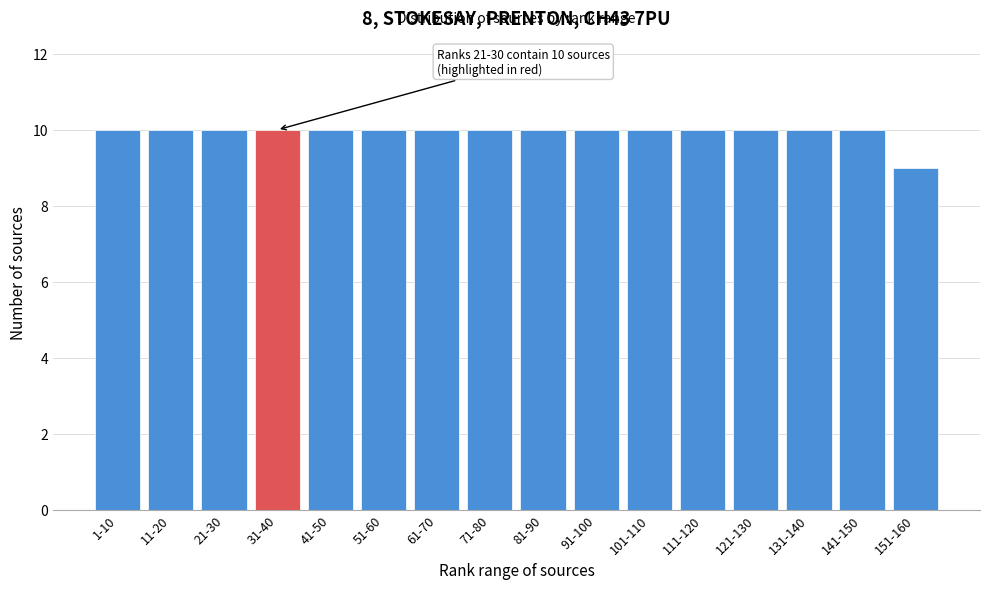

Reading left to right, extract all data points from this chart.

1-10=10	11-20=10	21-30=10	31-40=10	41-50=10	51-60=10	61-70=10	71-80=10	81-90=10	91-100=10	101-110=10	111-120=10	121-130=10	131-140=10	141-150=10	151-160=9